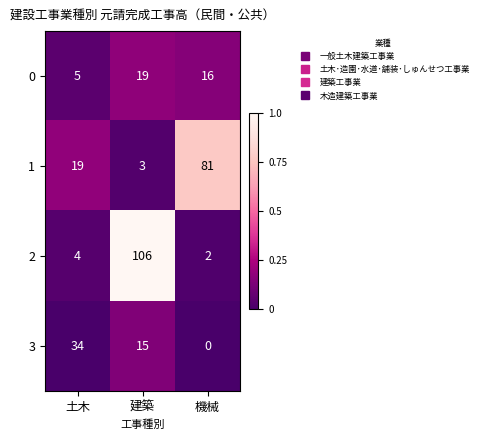

Between 土木 and 建築, which series saw the biggest shift?

2